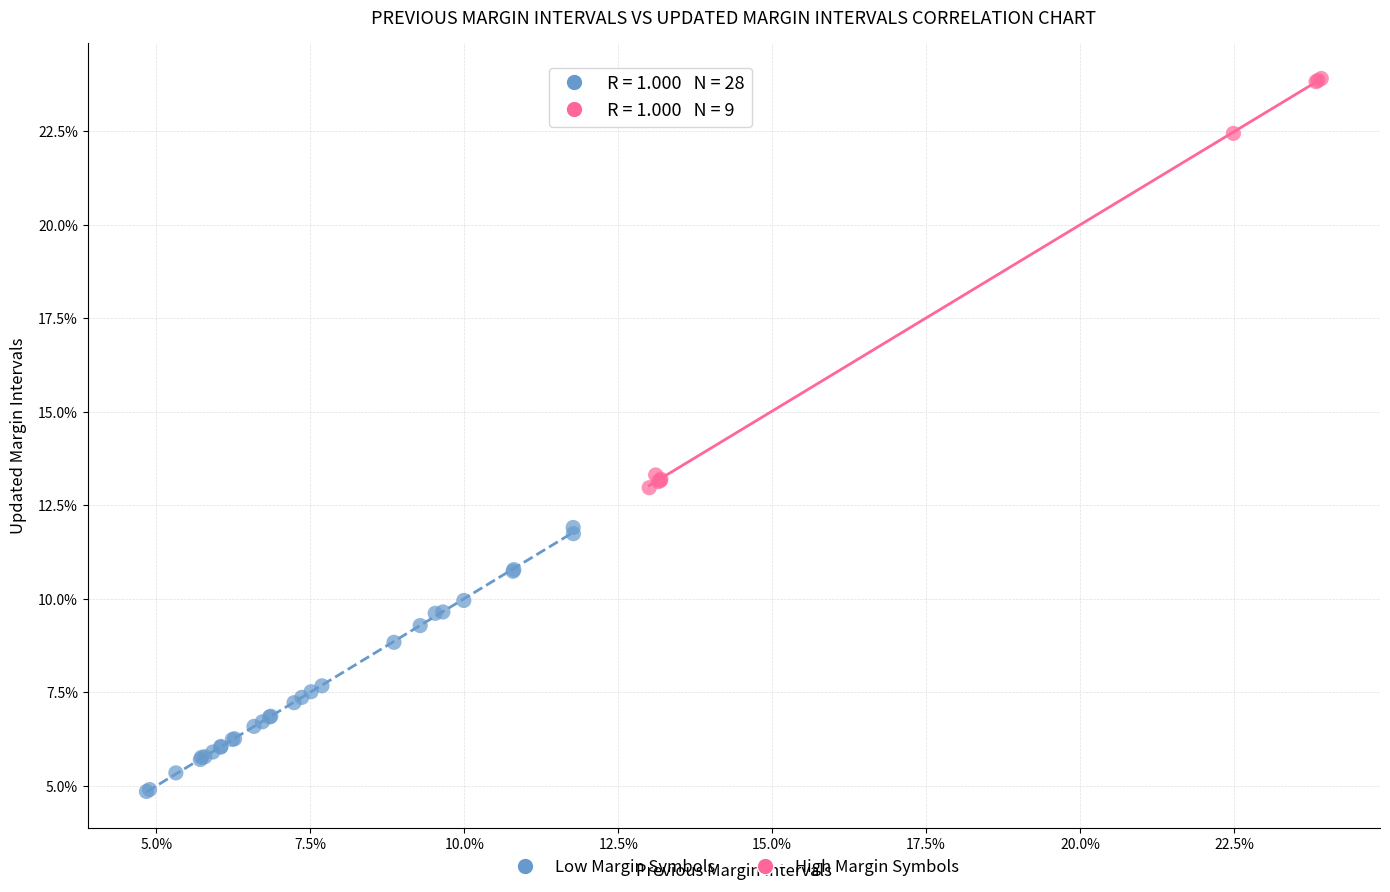

Which series reaches the minimum Y coordinate?

Low Margin Symbols